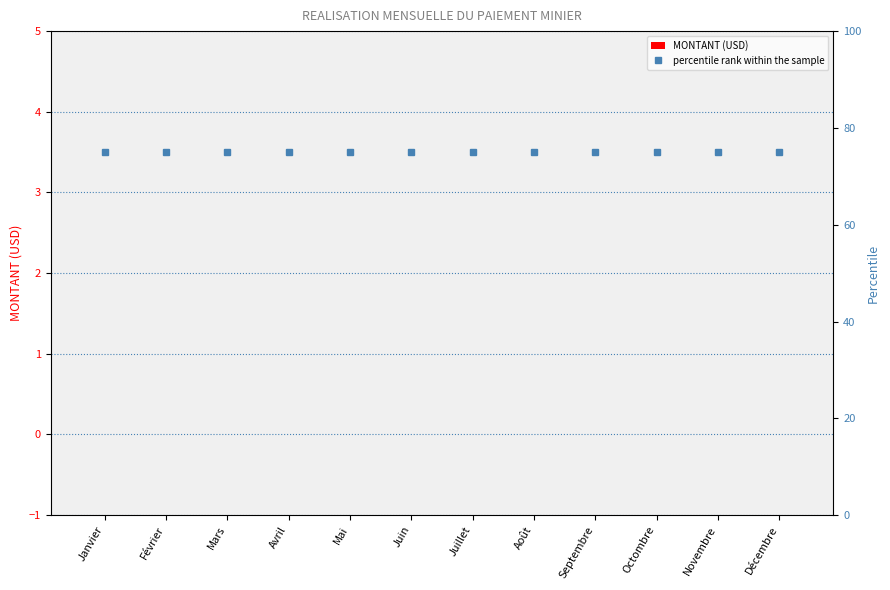

What is the value of the percentile rank within the sample bar at the 1st from the left?

75